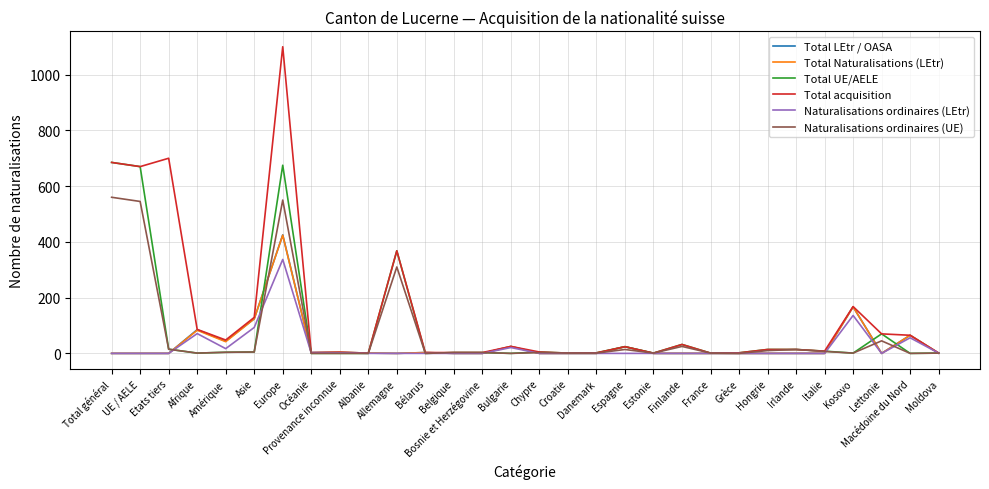

Which series has the largest total across all categories?

Total acquisition